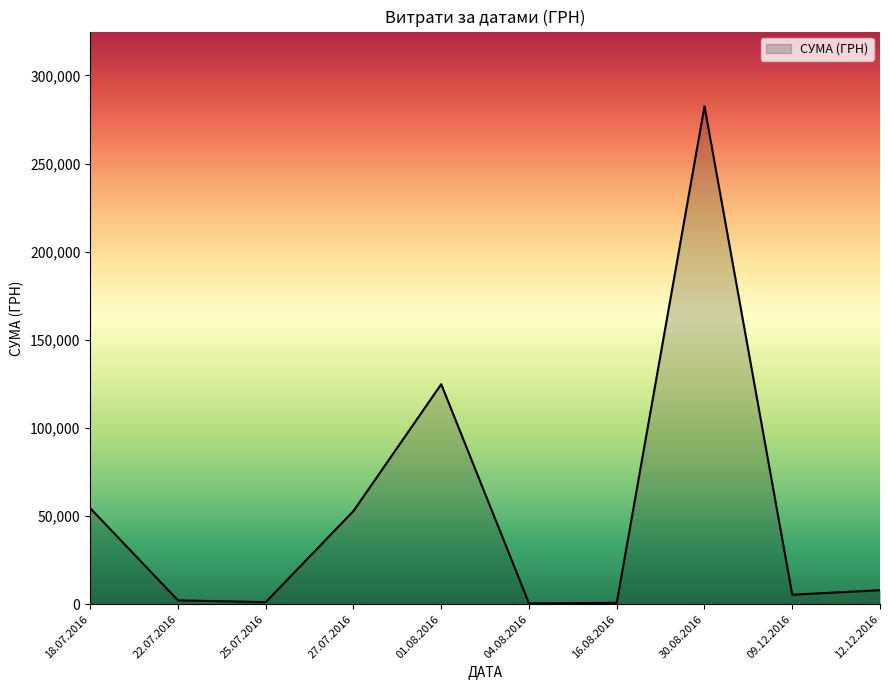

Where is the first local maximum?

01.08.2016